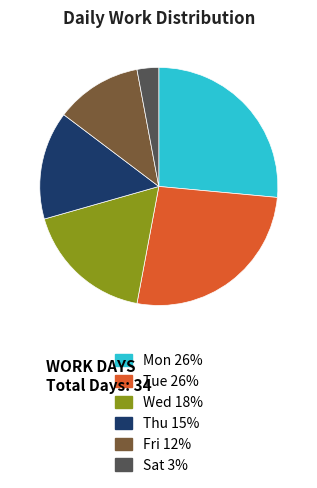

Is there any slice that represents more than half of the pie?

No